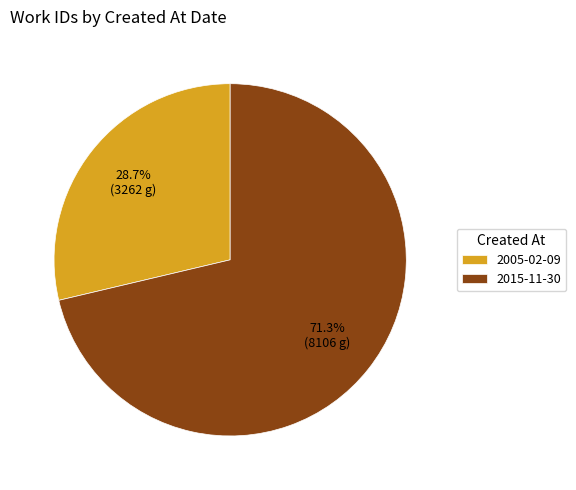

Count the number of slices in the pie.

2